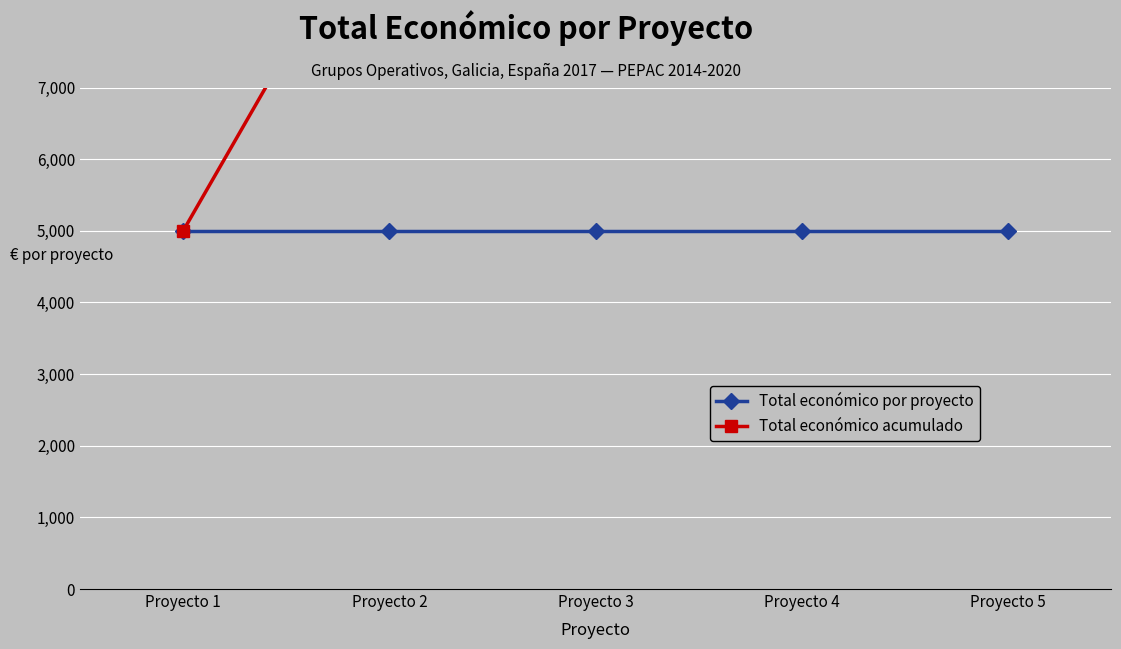

True or false: Total económico por proyecto and Total económico acumulado intersect in this chart.

False